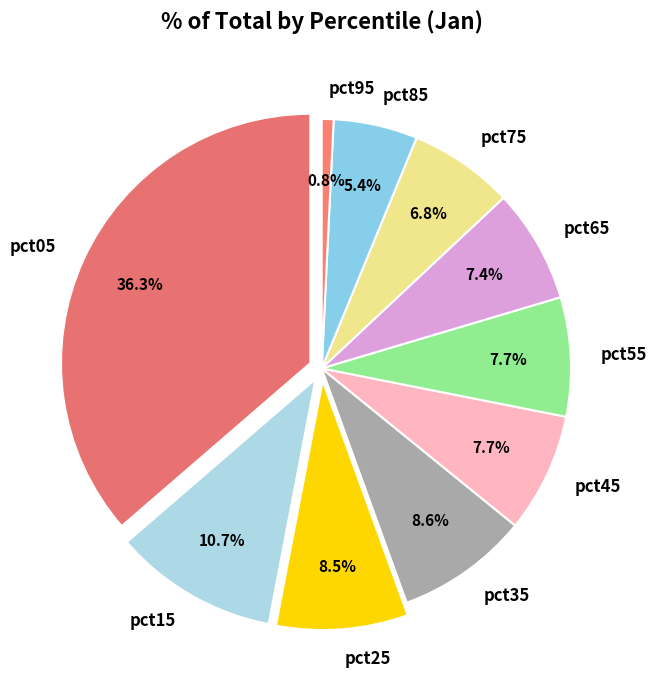

Between pct45 and pct35, which is larger?

pct35